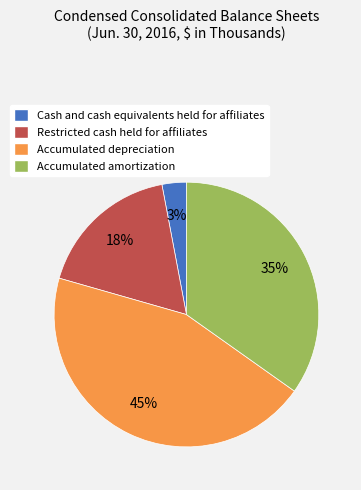

Is there any slice that represents more than half of the pie?

No